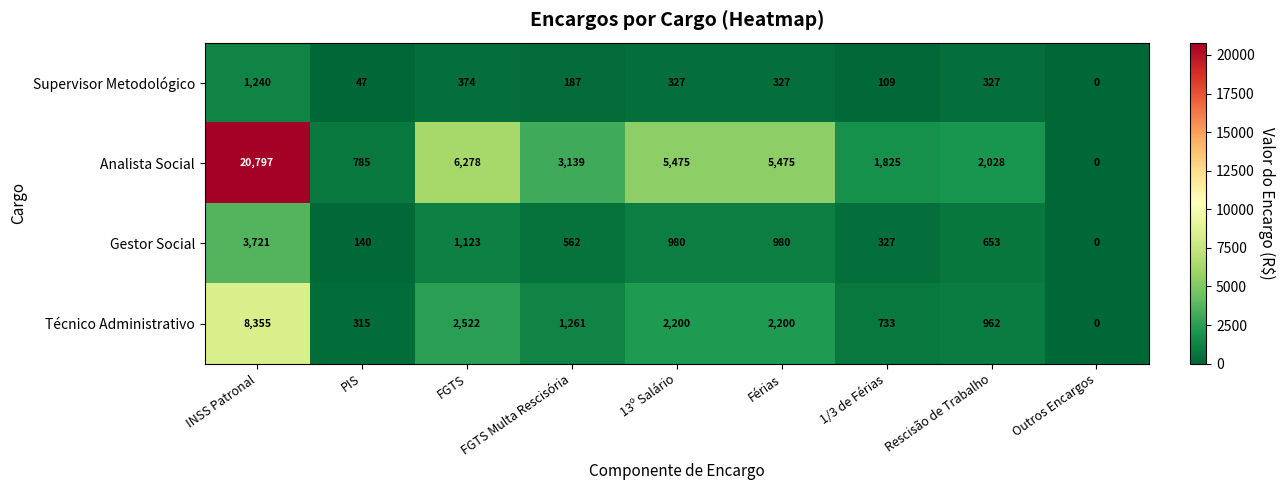

At which category is the sum across all series the highest?

INSS Patronal